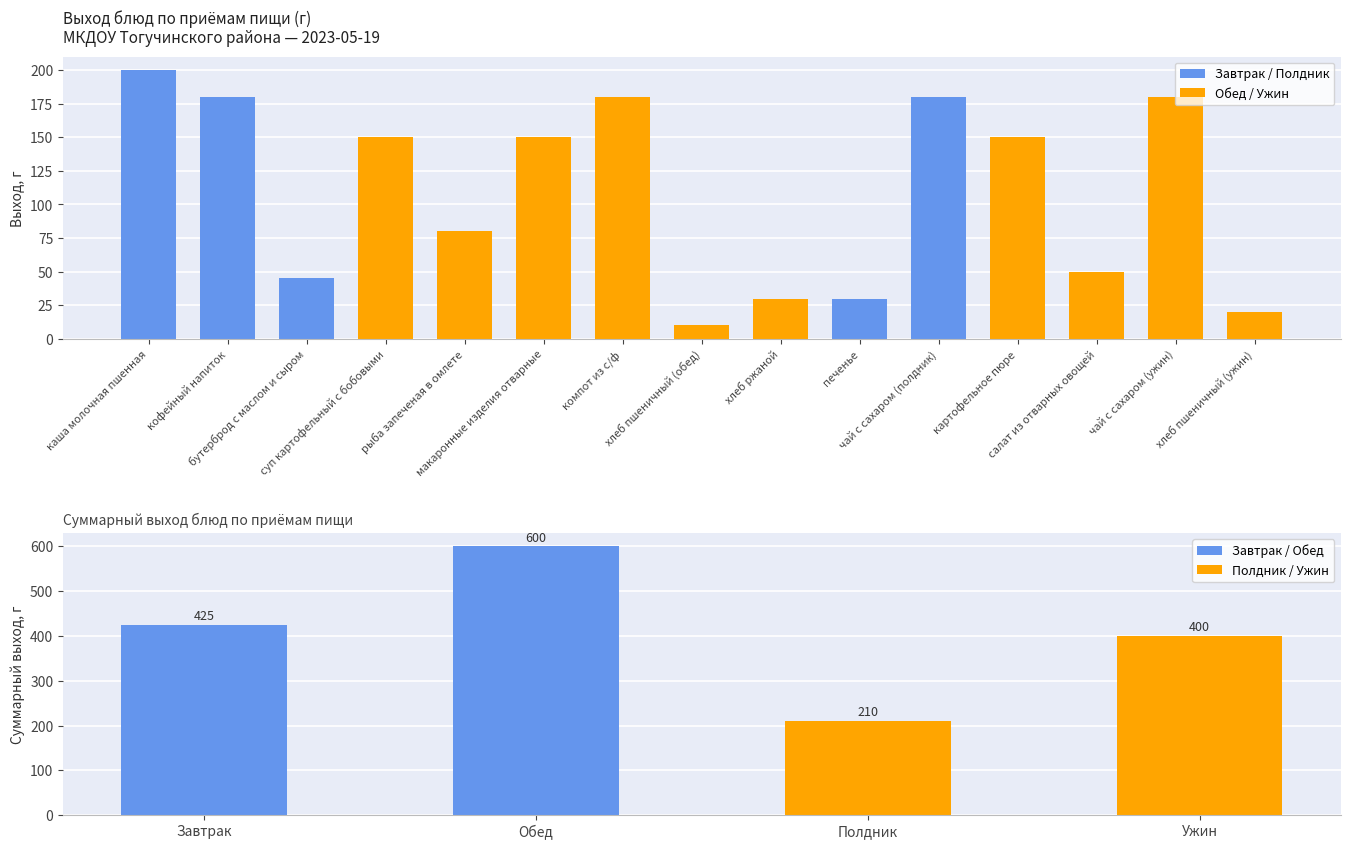

Reading left to right, what are all the values shown in this chart?

200	180	45	150	80	150	180	10	30	30	180	150	50	180	20